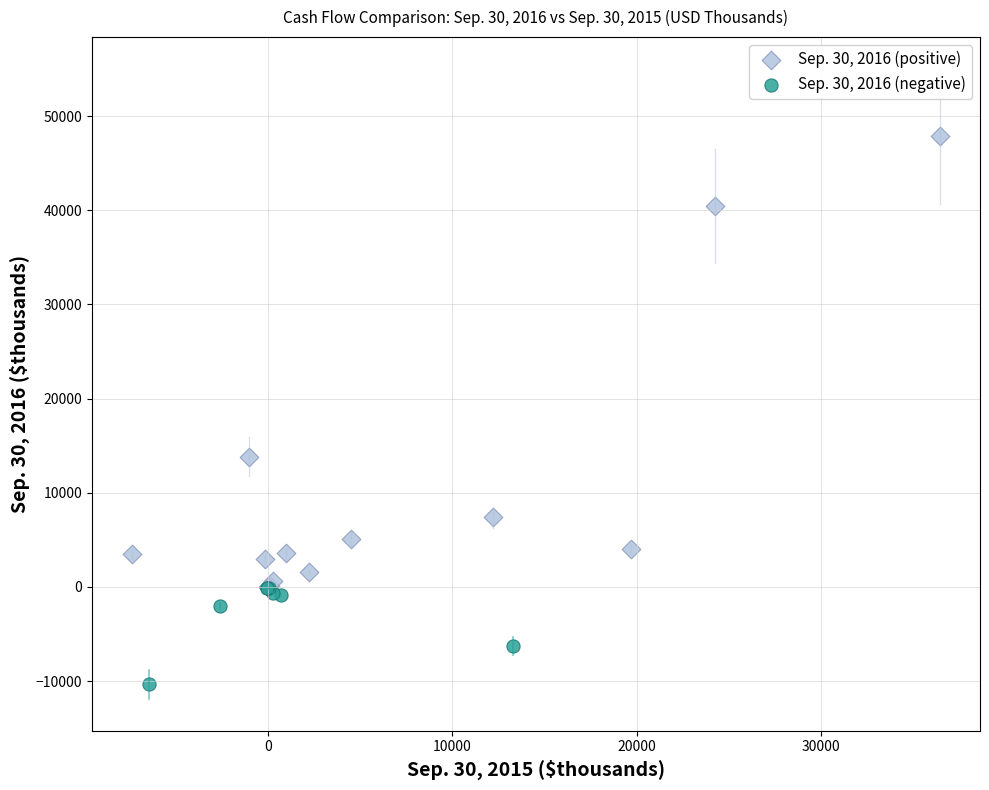

Which series has the widest spread of Y values?

Sep. 30, 2016 (positive)